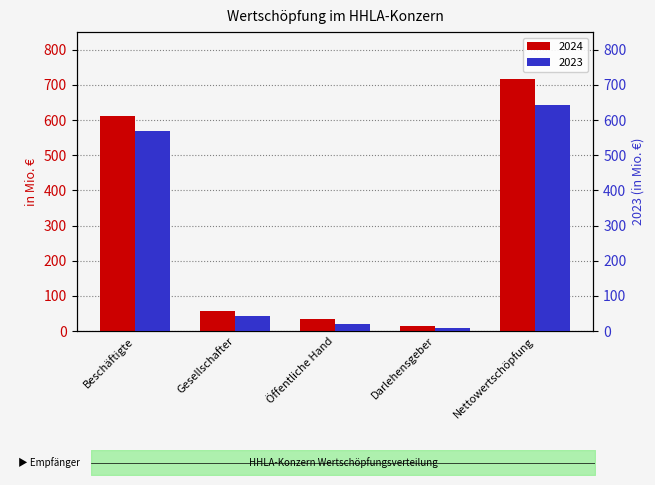

Which series changed the most between Gesellschafter and Darlehensgeber?

2024